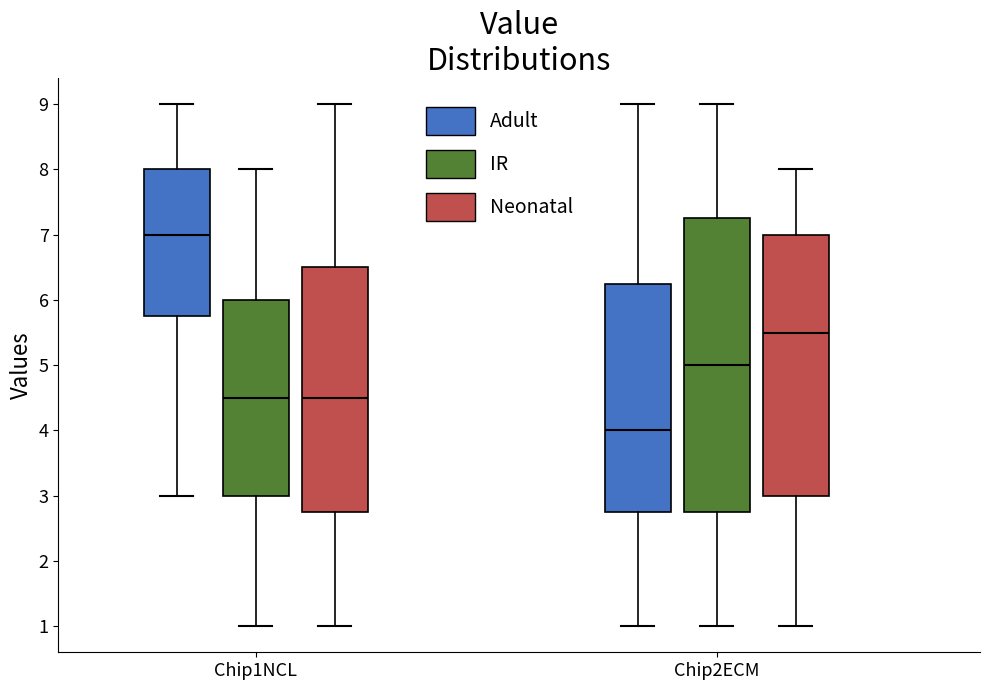

Reading left to right, read every box against the y-axis: the position of its median line, the range the box covers, and the ends of its whiskers. The values are not printed on the chart, so give them approximately, as read against the axis.

Chip1NCL (Adult): median 7.0, box 5.8 to 8.0, whiskers 3.0 to 9.0
Chip1NCL (IR): median 4.5, box 3.0 to 6.0, whiskers 1.0 to 8.0
Chip1NCL (Neonatal): median 4.5, box 2.8 to 6.5, whiskers 1.0 to 9.0
Chip2ECM (Adult): median 4.0, box 2.8 to 6.3, whiskers 1.0 to 9.0
Chip2ECM (IR): median 5.0, box 2.8 to 7.3, whiskers 1.0 to 9.0
Chip2ECM (Neonatal): median 5.5, box 3.0 to 7.0, whiskers 1.0 to 8.0